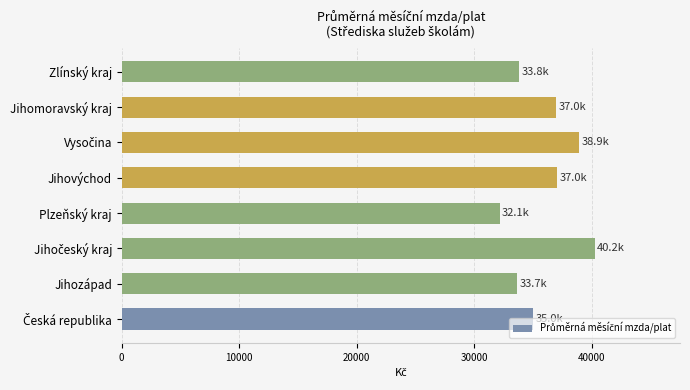

What is the difference between the maximum and minimum values?

8109.2